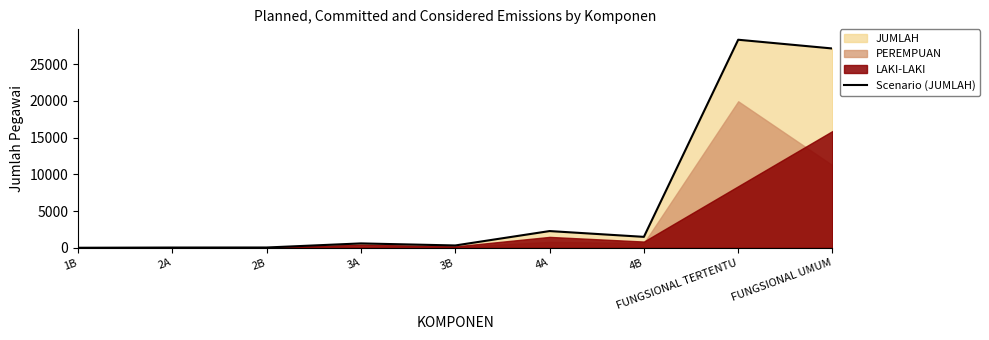

Rank the categories by value from lowest to highest.

1B, 2A, 2B, 3B, 3A, 4B, 4A, FUNGSIONAL UMUM, FUNGSIONAL TERTENTU